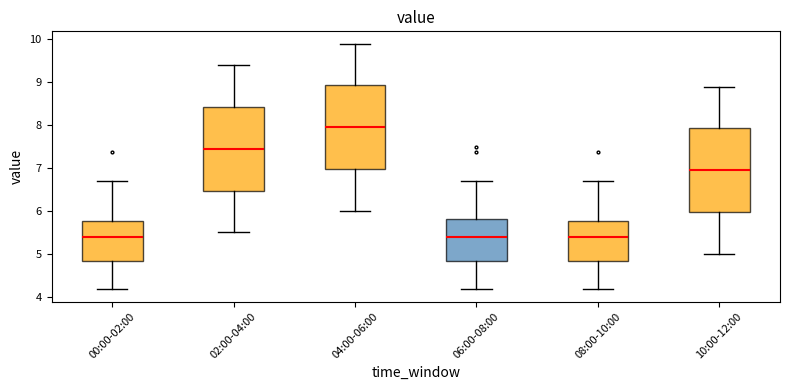

Where does the lower whisker of the box for 02:00-04:00 end on the y-axis? The values are not printed on the chart, so give them approximately, as read against the axis.

5.5